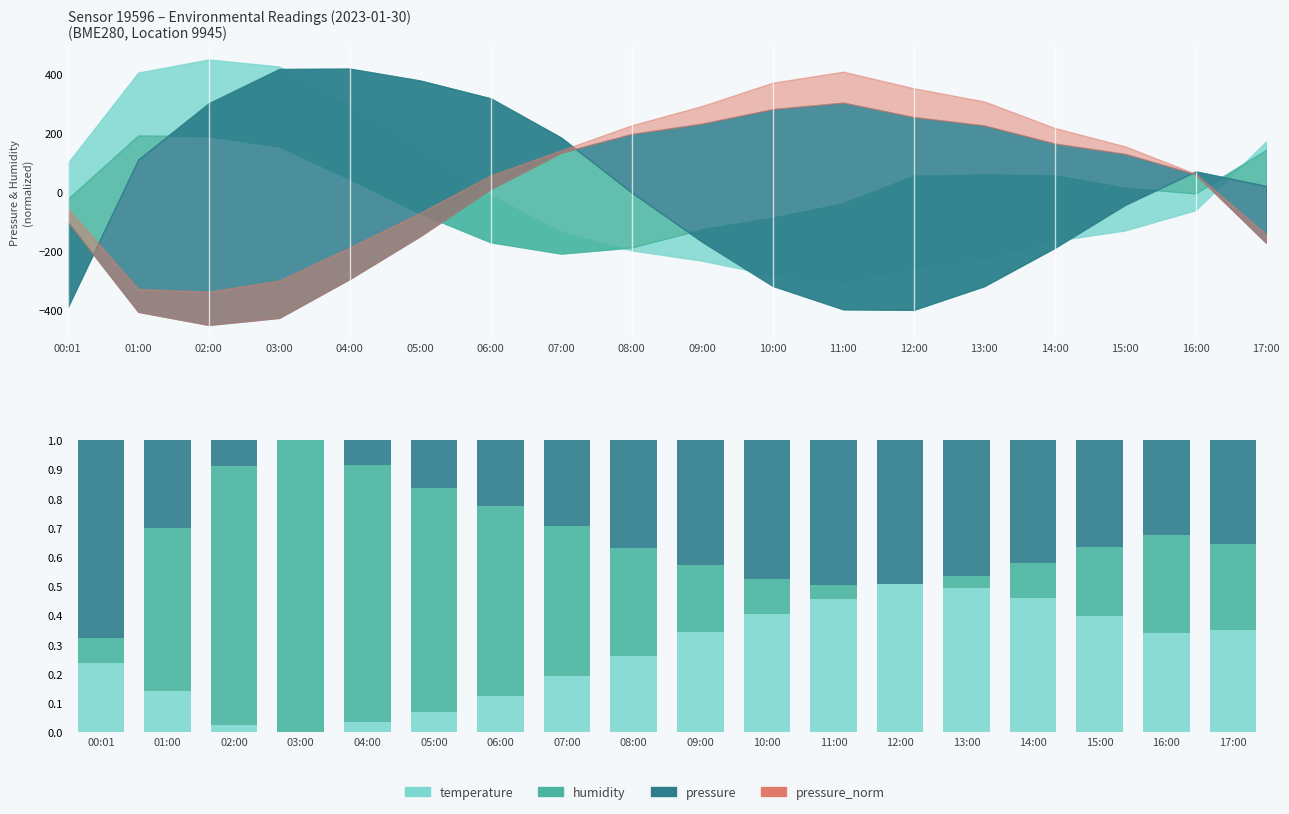

Reading right to left, extract all data points from this chart.

temperature: 0.4	0.3	0.4	0.5	0.5	0.5	0.5	0.4	0.3	0.3	0.2	0.1	0.1	0.0	0.0	0.0	0.1	0.2
humidity: 0.3	0.3	0.2	0.1	0.0	0.0	0.0	0.1	0.2	0.4	0.5	0.6	0.8	0.9	1.0	0.9	0.6	0.1
pressure: 0.4	0.3	0.4	0.4	0.5	0.5	0.5	0.5	0.4	0.4	0.3	0.2	0.2	0.1	0.0	0.1	0.3	0.7